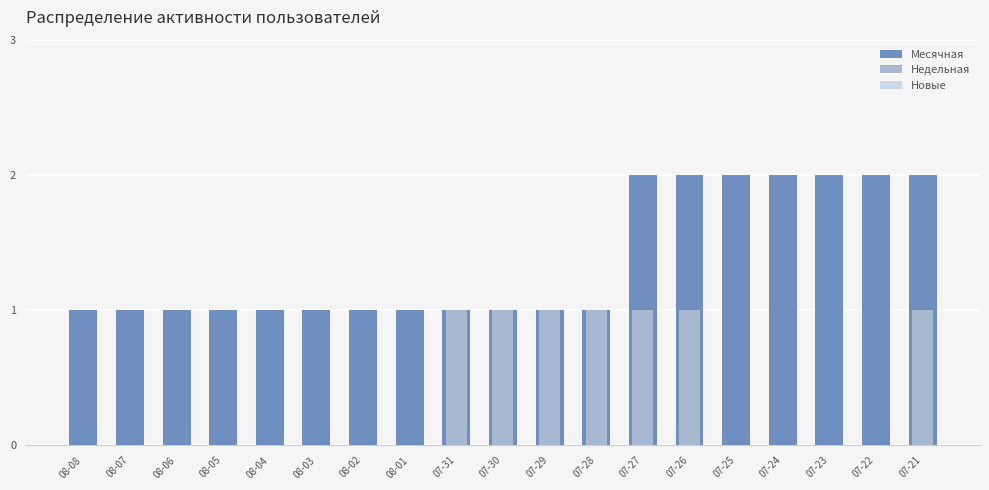

Which has a higher value, 07-23 or 08-03?

07-23